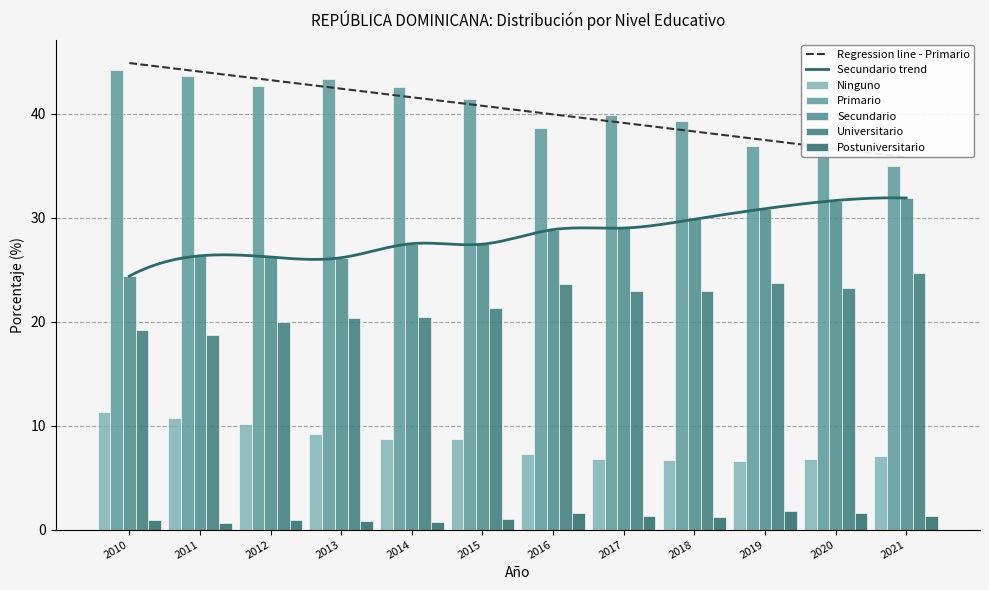

Rank the series at 2010 from highest to lowest value.

Primario, Secundario, Universitario, Ninguno, Postuniversitario